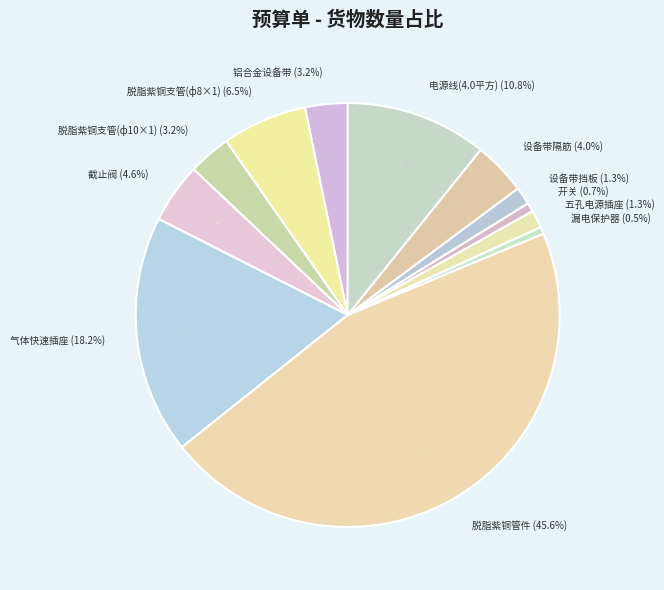

To the nearest percent, what is the combined percentage of 脱脂紫铜支管(ф8×1) and 气体快速插座?

25%